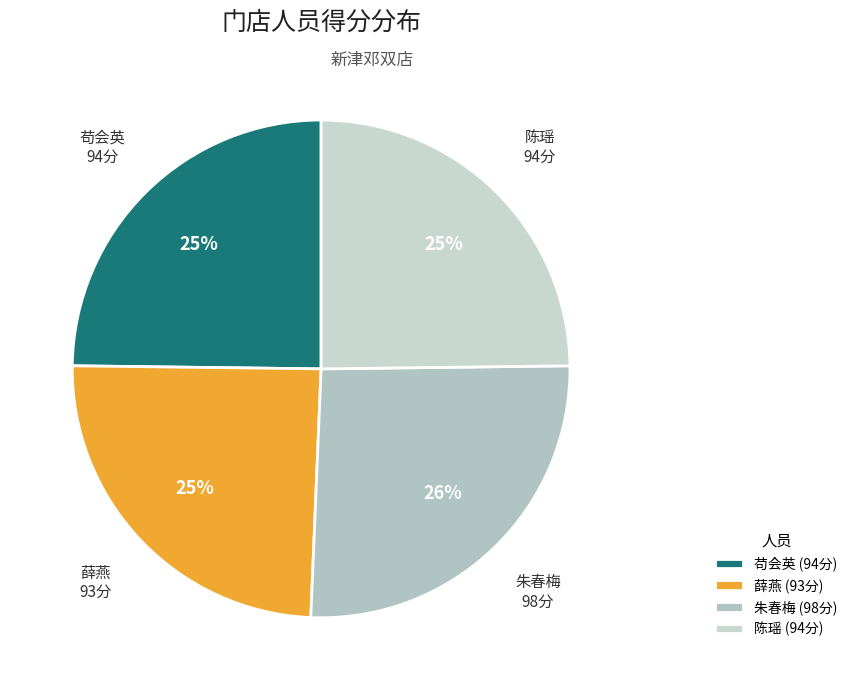

True or false: 薛燕 accounts for 34% of the total.

False